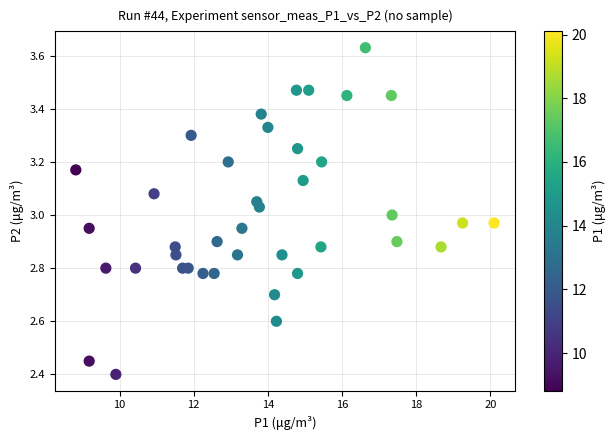

What is the range of X values (max minus min)?

11.3